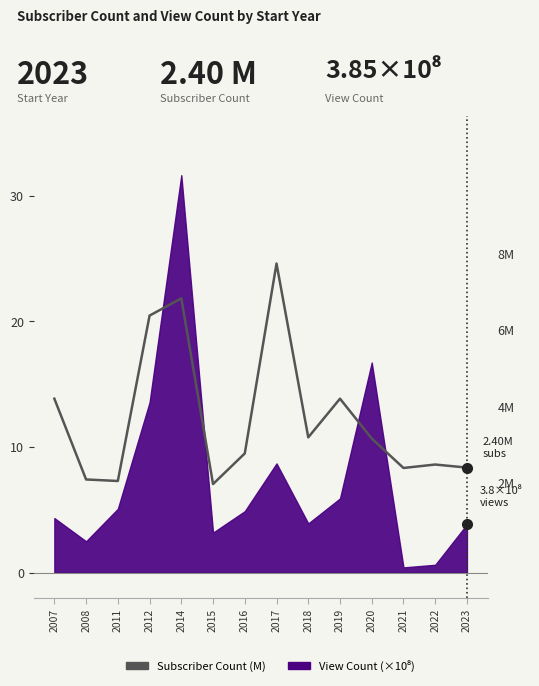

Where is the first local maximum?

2014